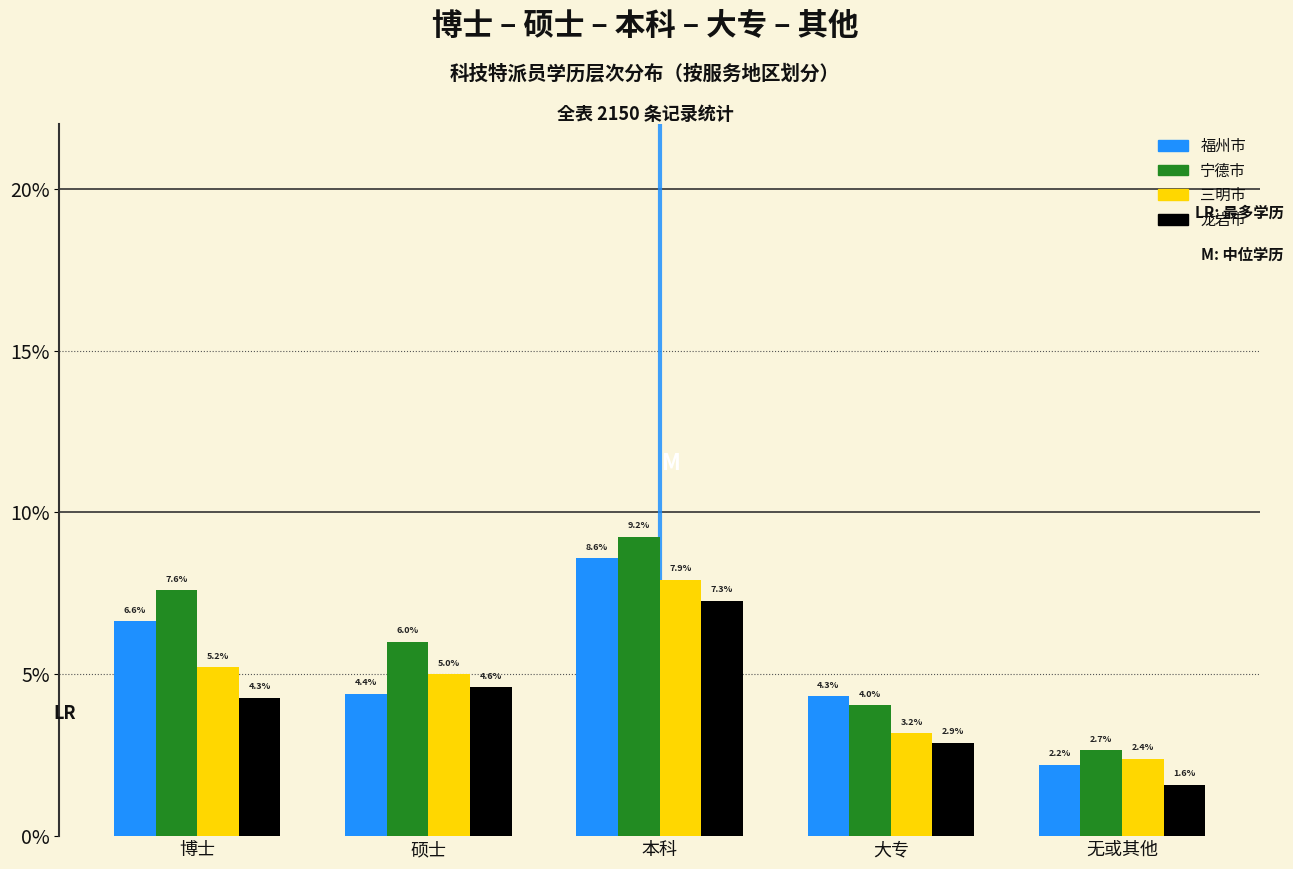

What are all the series names shown in the legend?

福州市, 宁德市, 三明市, 龙岩市